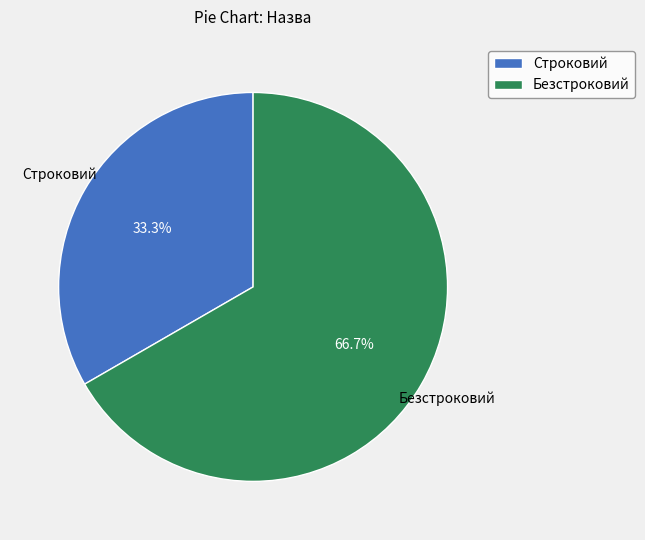

Does Строковий represent more than half of the total?

No